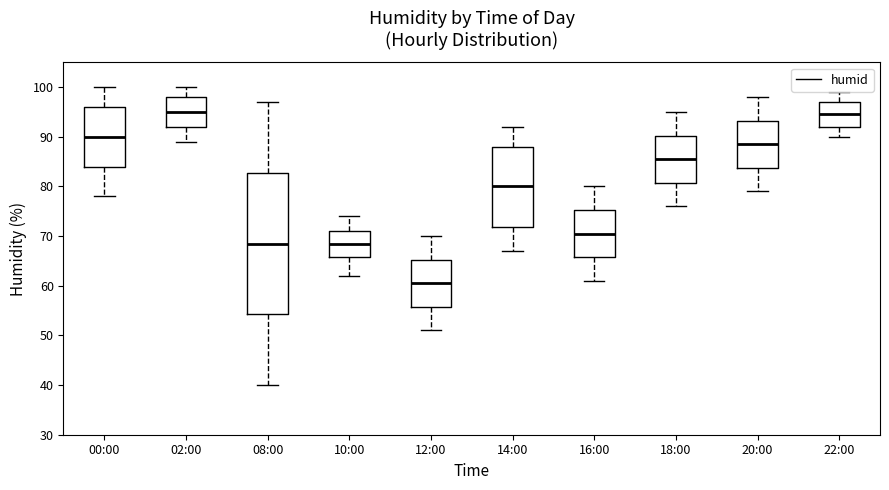

Reading left to right, transcribe this box plot: for each box, give where its median line is, the range the box spans, and where its two whiskers end, as read against the y-axis. The values are not printed on the chart, so give them approximately, as read against the axis.

00:00: median 90, box 84 to 96, whiskers 78 to 100
02:00: median 95, box 92 to 98, whiskers 89 to 100
08:00: median 69, box 54 to 83, whiskers 40 to 97
10:00: median 69, box 66 to 71, whiskers 62 to 74
12:00: median 61, box 56 to 65, whiskers 51 to 70
14:00: median 80, box 72 to 88, whiskers 67 to 92
16:00: median 71, box 66 to 75, whiskers 61 to 80
18:00: median 86, box 81 to 90, whiskers 76 to 95
20:00: median 89, box 84 to 93, whiskers 79 to 98
22:00: median 95, box 92 to 97, whiskers 90 to 99